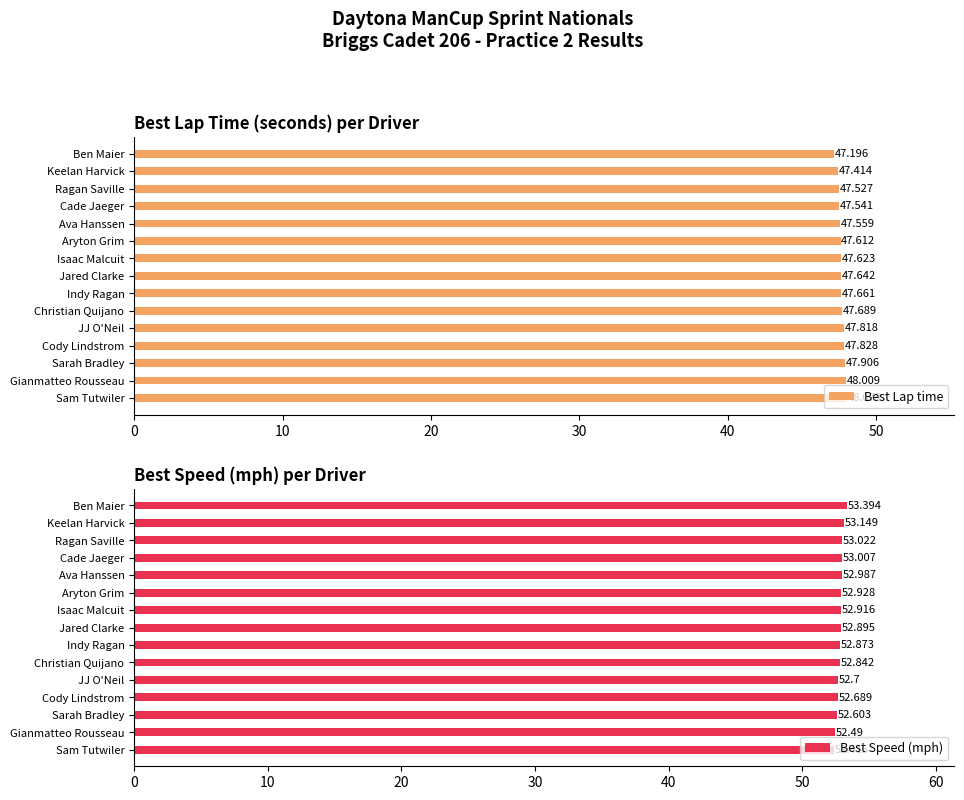

How many groups of bars are there?

15